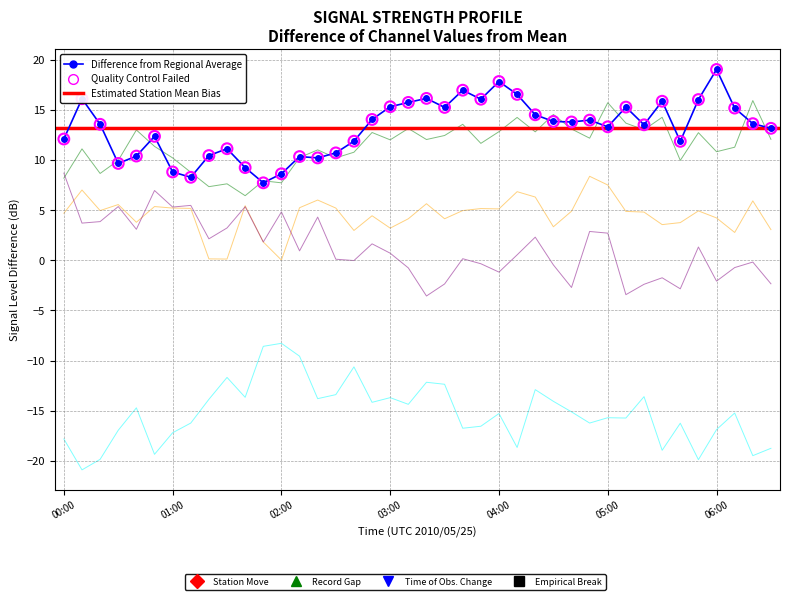

Is the value of 2.441 at 06:10 greater than the value of 0.306 at 04:00?

No